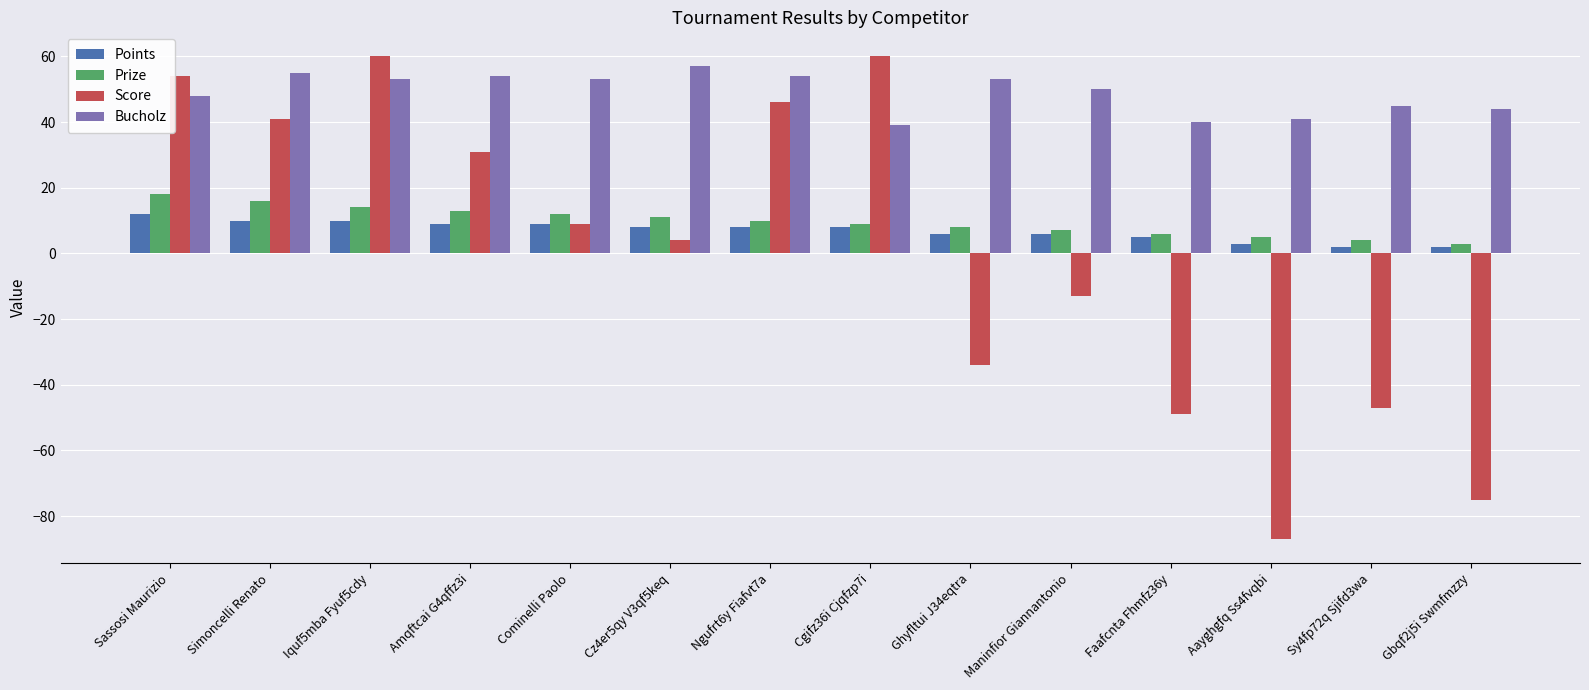

What position from the left is Faafcnta Fhmfz36y?

11